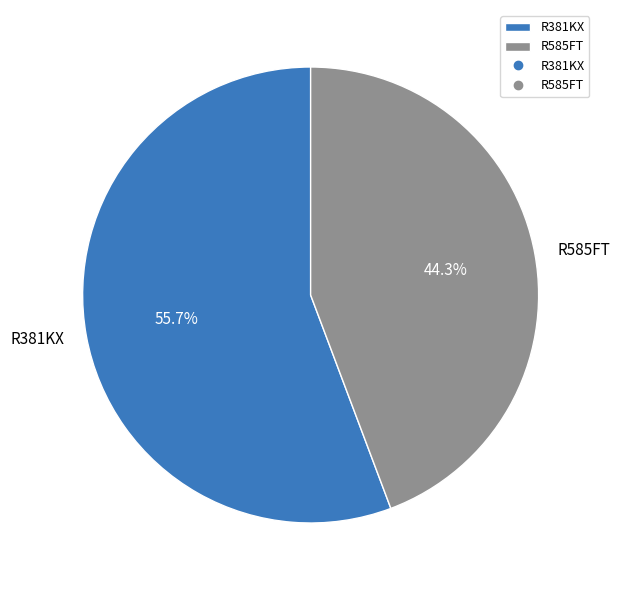

Rank the categories by value from lowest to highest.

R585FT, R381KX